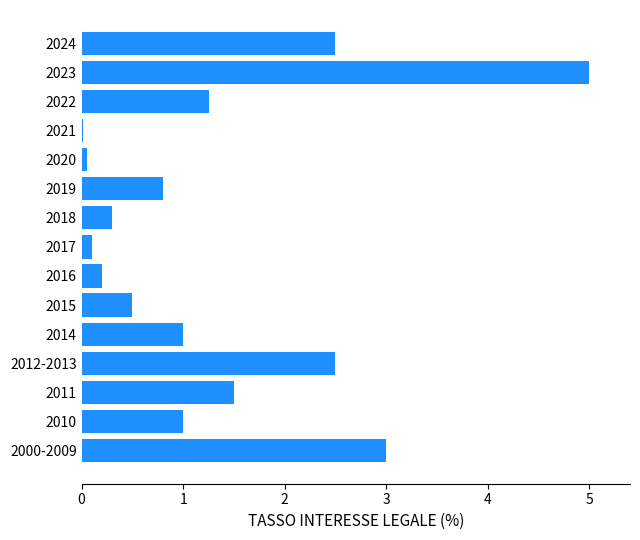

What value does the data have at 2018?

0.3